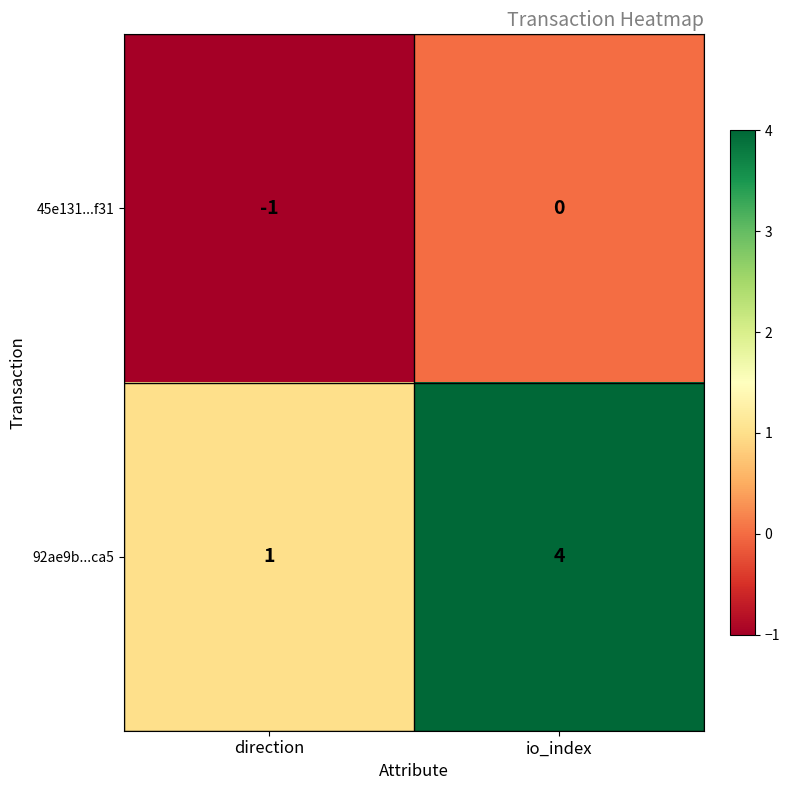

What is the spread (max minus min) of values at io_index?

4